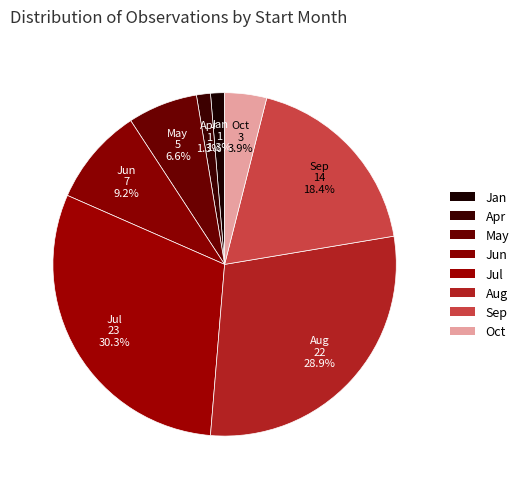

Between Aug and Jun, which is larger?

Aug